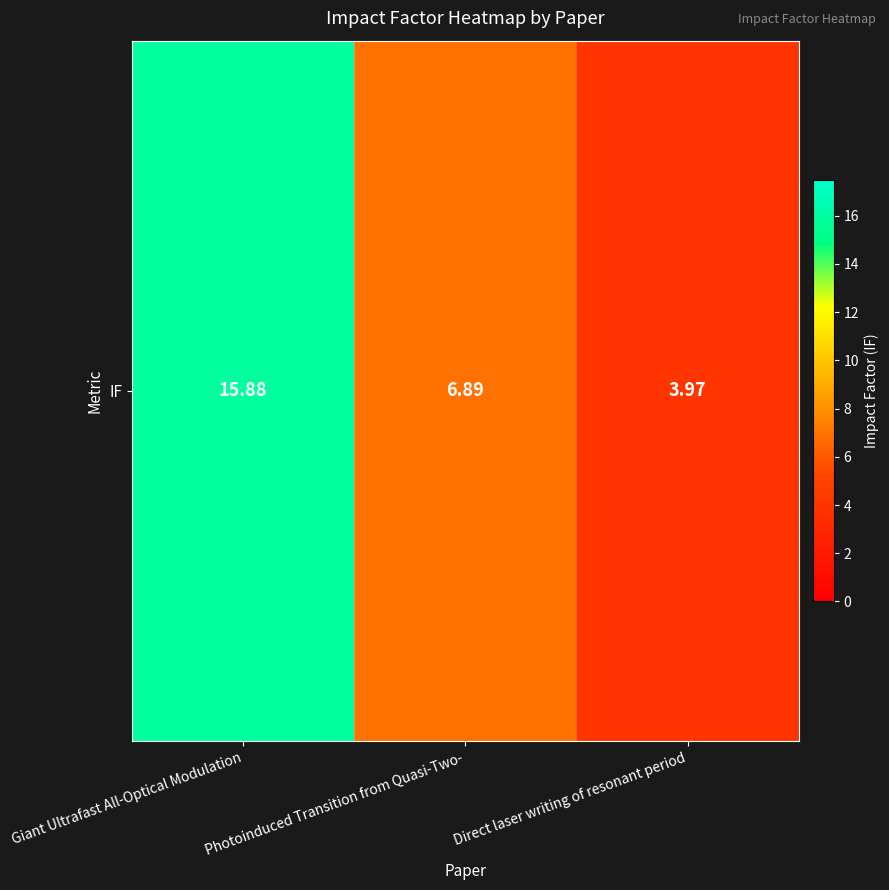

What is the maximum value shown in the chart?

15.9